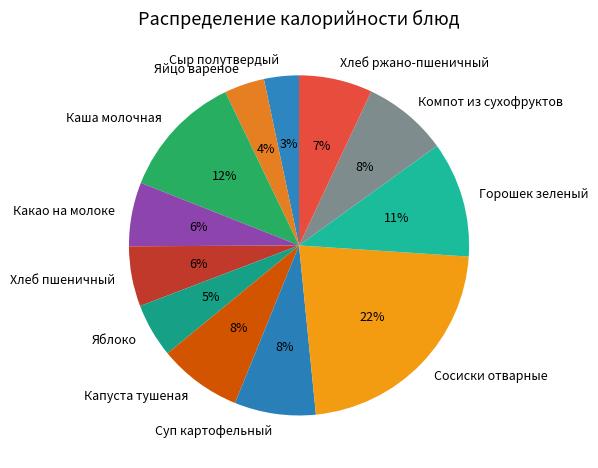

To the nearest percent, what is the combined percentage of Какао на молоке and Хлеб пшеничный?

12%